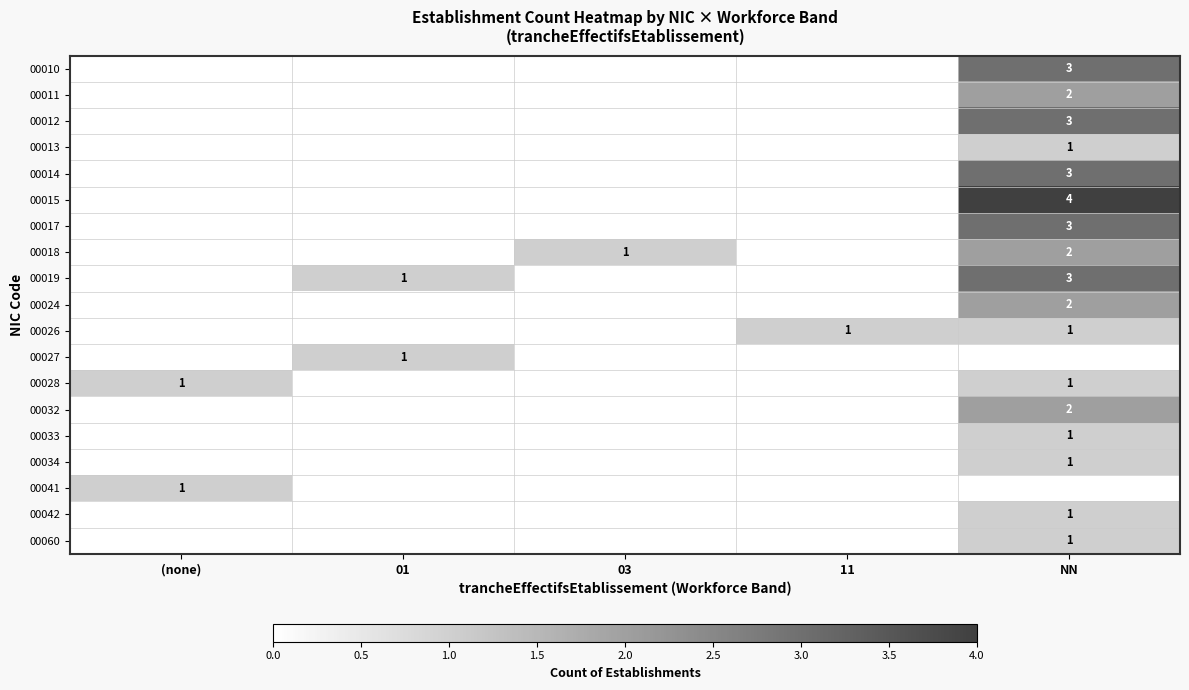

What is the difference between the highest and lowest values at (none)?

1